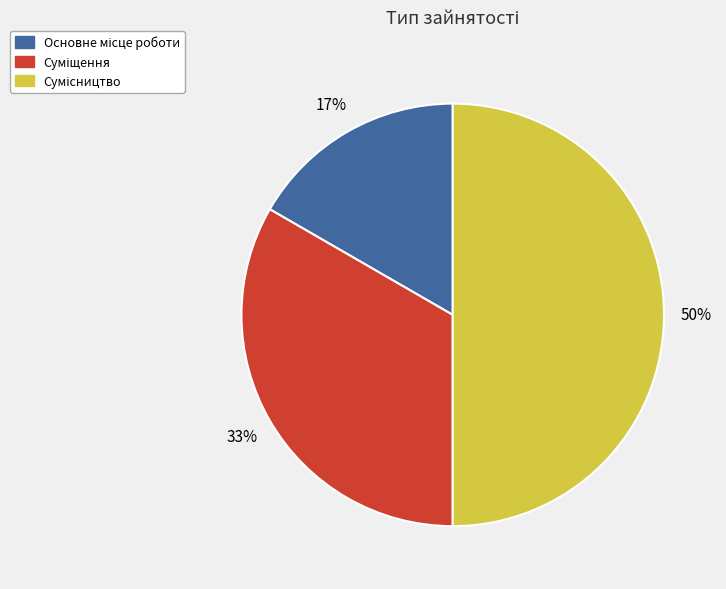

To the nearest percent, what is the average slice percentage?

33%